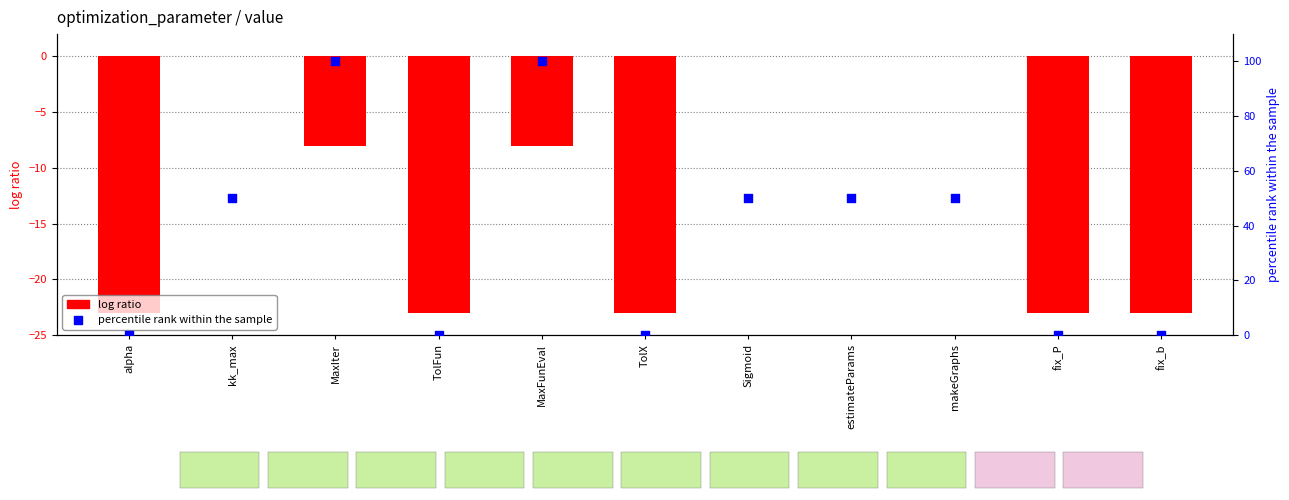

What is the change in value from TolFun to makeGraphs?

+23